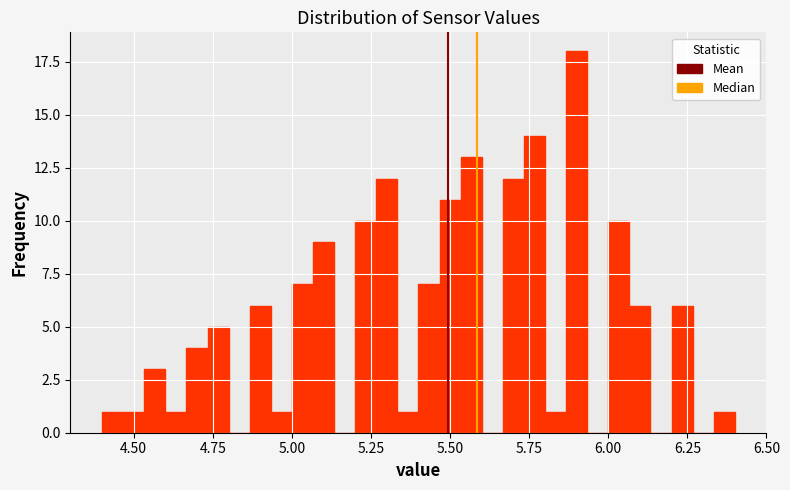

Around what value on the x-axis is the tallest bar? Give the approximate position of its centre, as read against the axis.

5.90